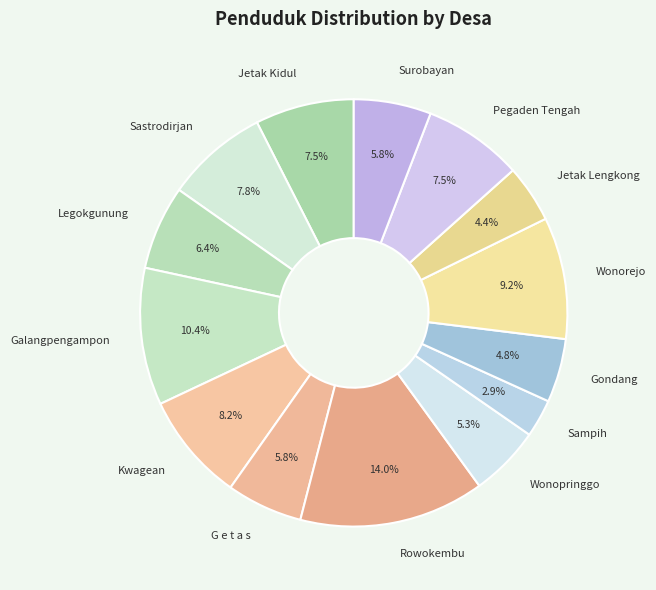

Does Gondang represent more than half of the total?

No